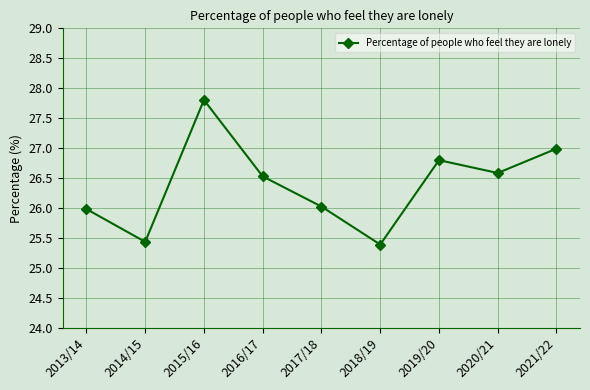

How many interior local valleys (lower than both neighbors) does the data have?

3